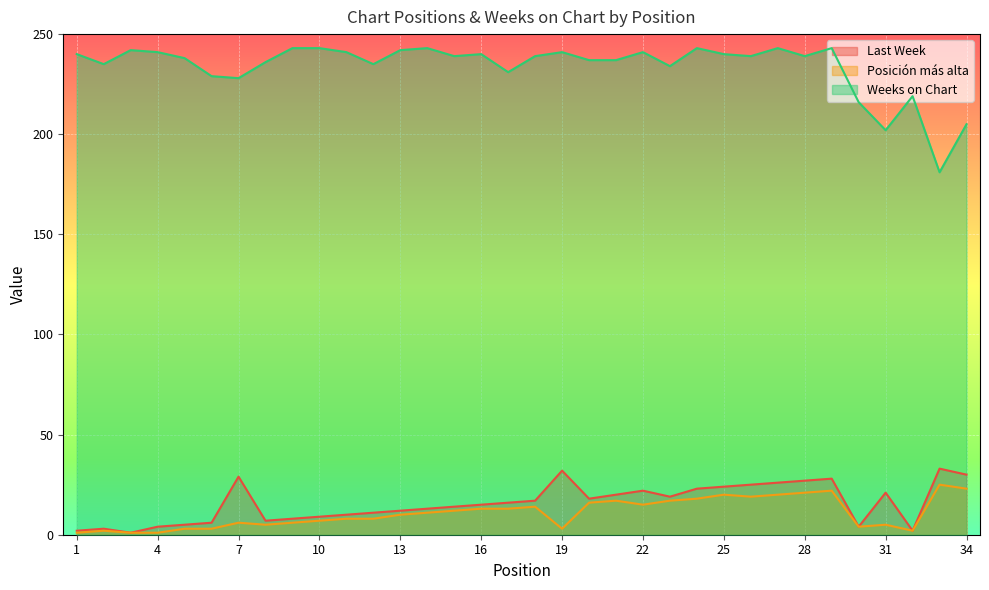

At which label does Last Week reach its minimum?

3